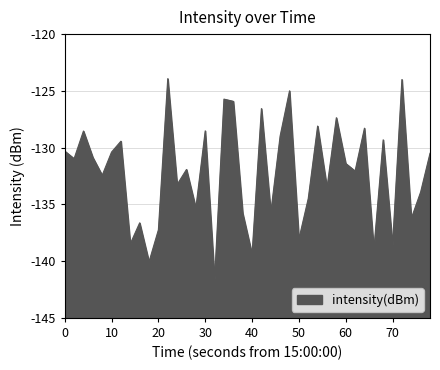

How many categories are shown in the chart?

40